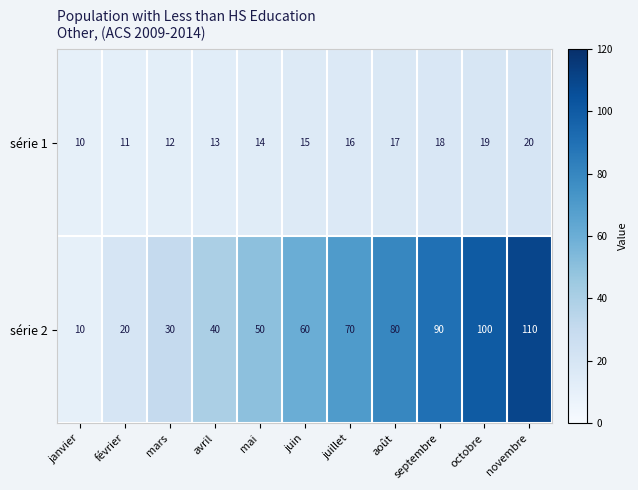

List the series in order of their peak value, highest first.

série 2, série 1